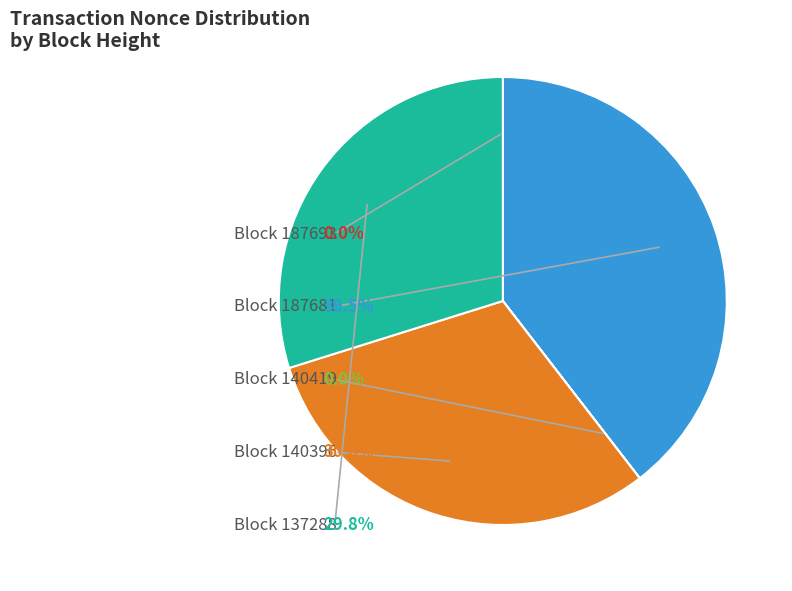

Does any single category account for the majority?

No